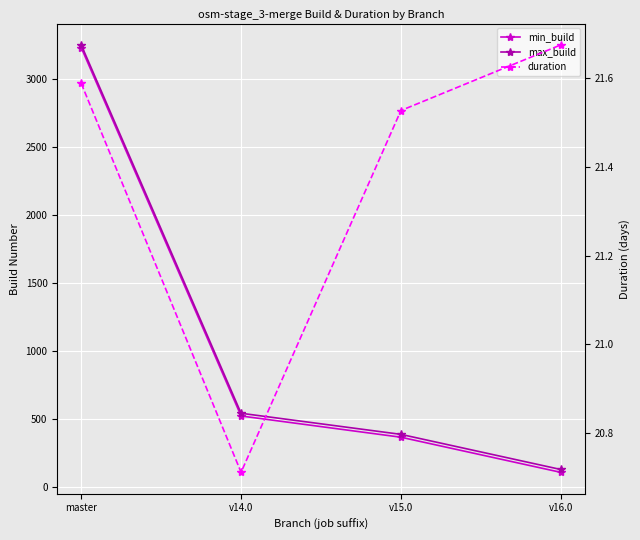

True or false: duration and min_build cross at least once.

False